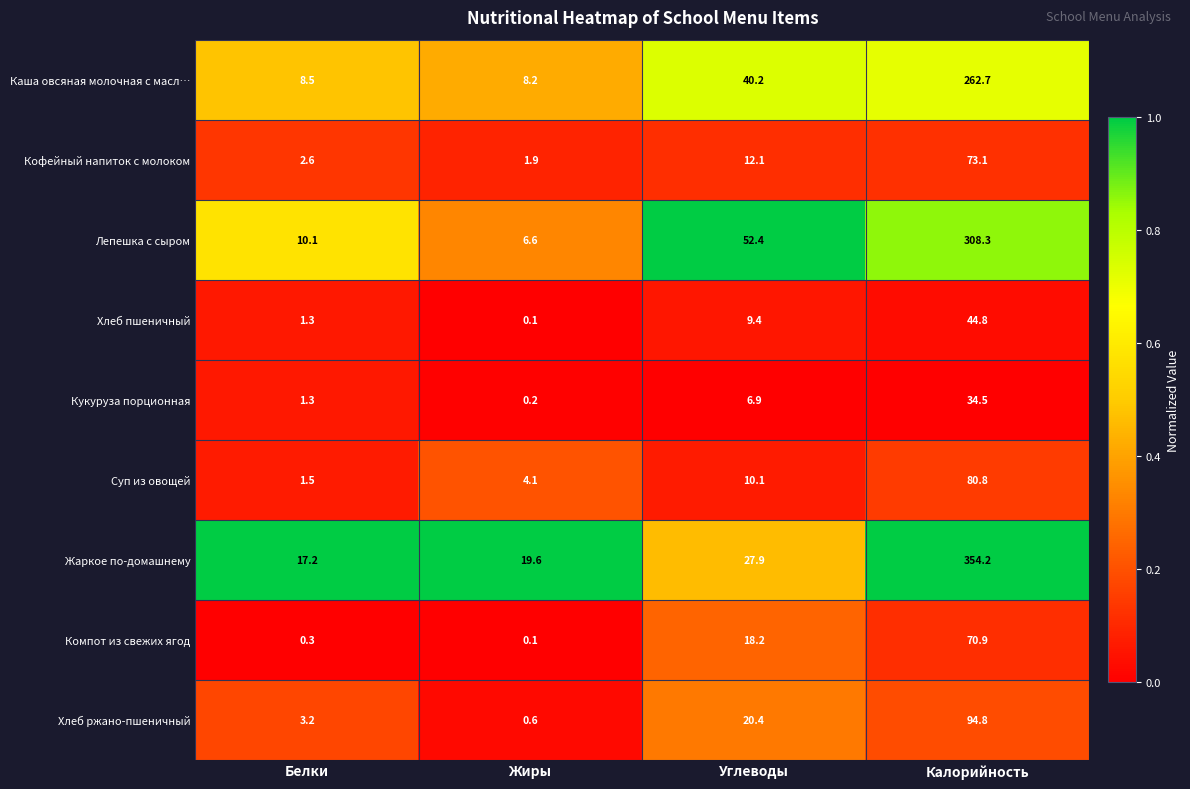

What is the difference between the highest and lowest values at Калорийность?

319.7